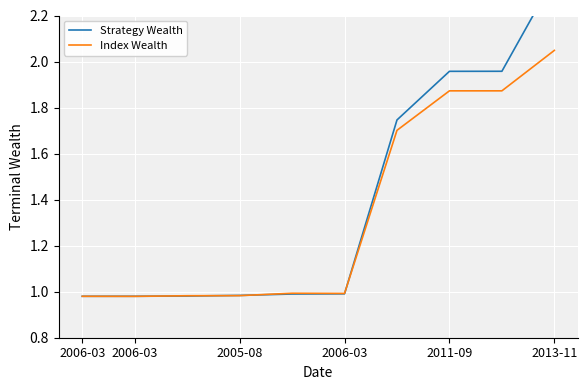

The Index Wealth series shows 1.0 at 2006-03. True or false?

True